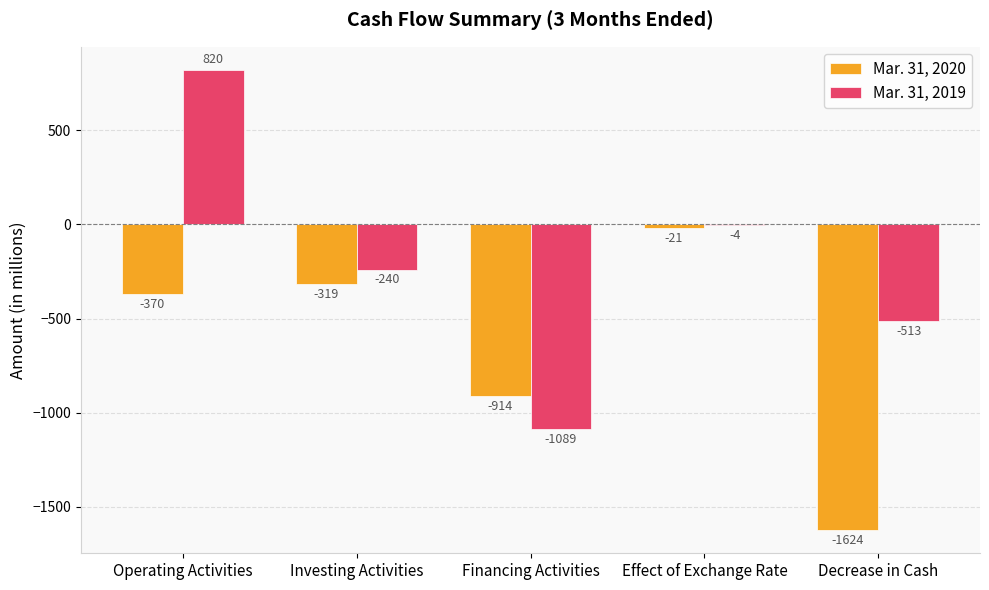

Which series changed the most between Financing Activities and Effect of Exchange Rate?

Mar. 31, 2019